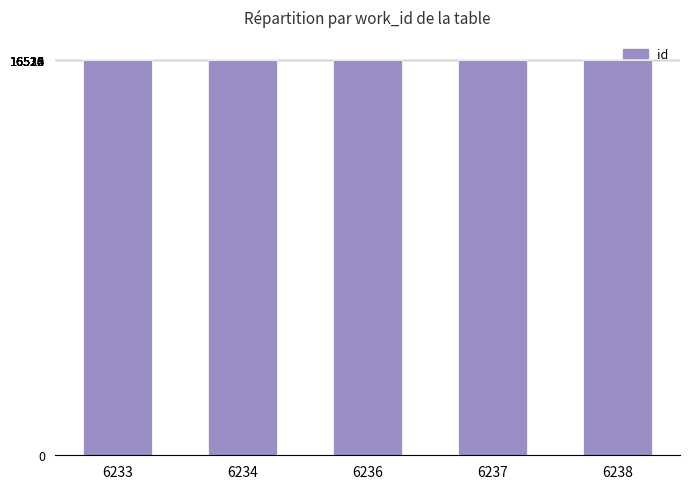

How many bars are there in total?

5